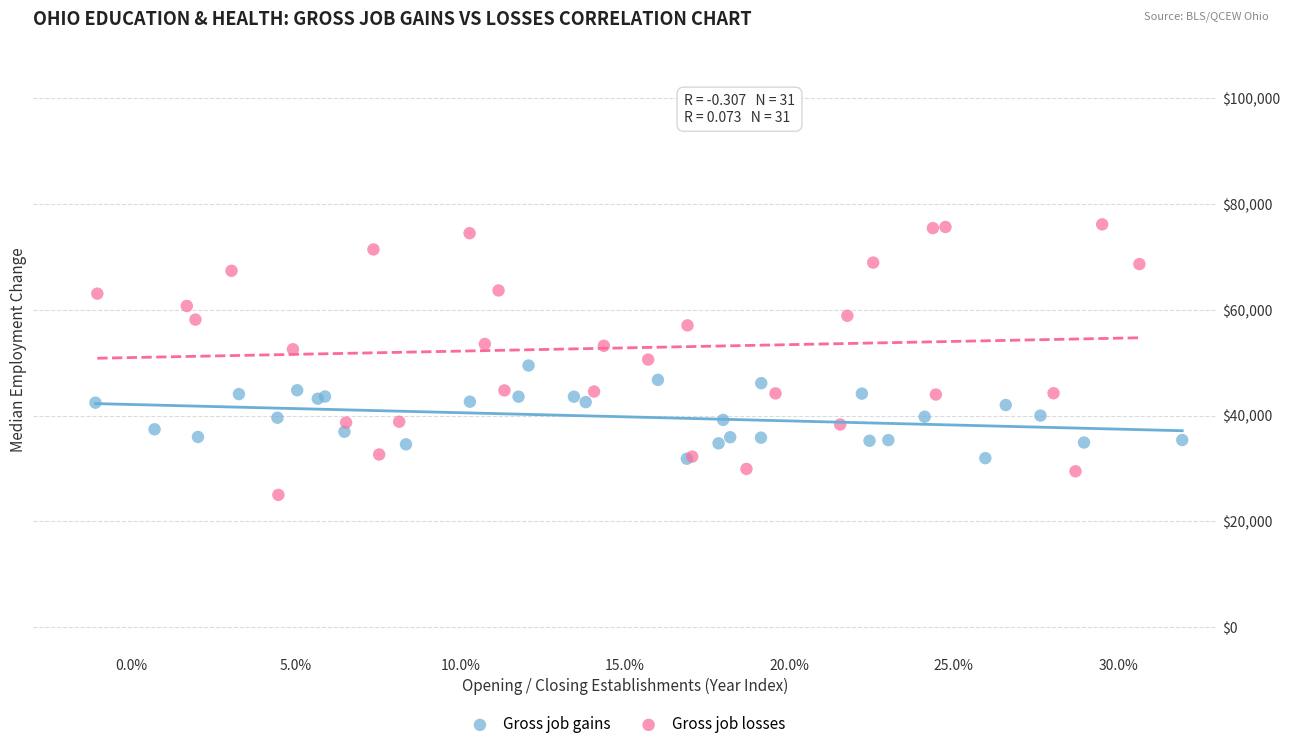

What are all the series names shown in the legend?

Gross job gains, Gross job losses